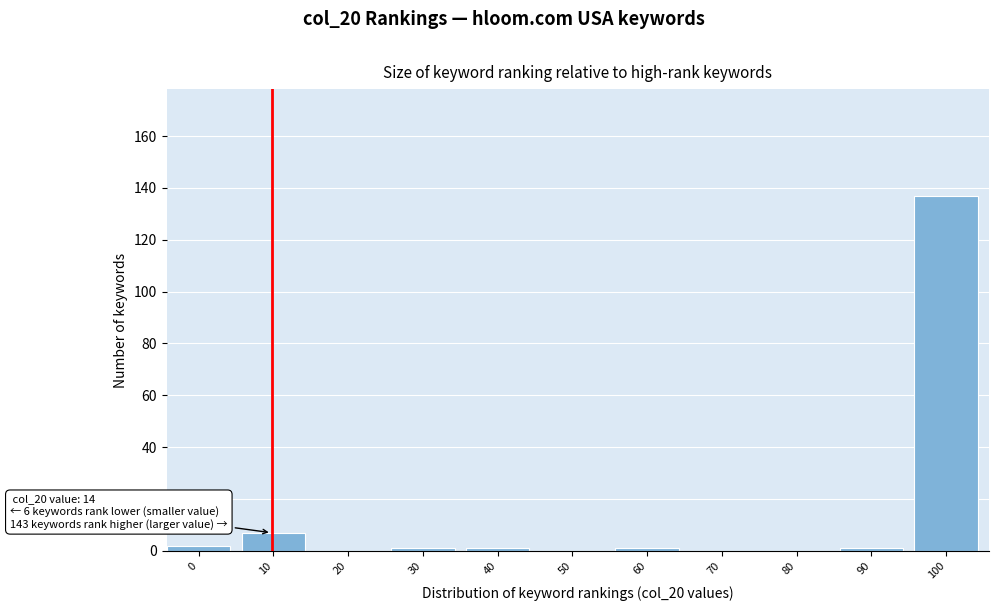

Reading left to right, what are all the values shown in this chart?

0=2	10=7	20=0	30=1	40=1	50=0	60=1	70=0	80=0	90=1	100=137